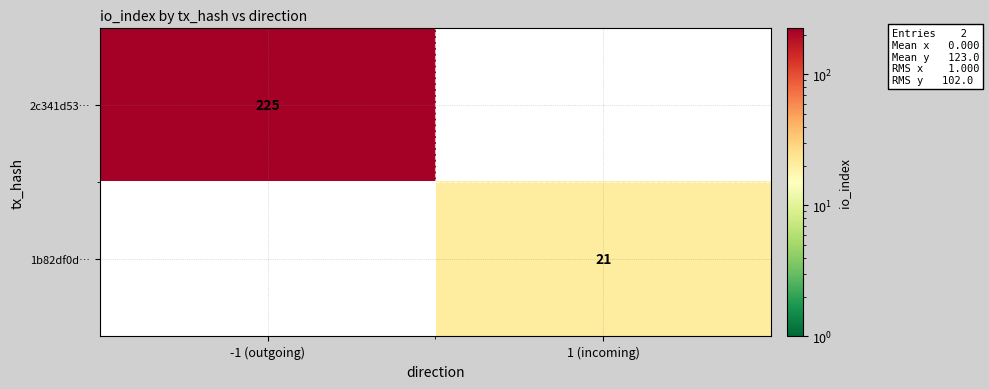

True or false: 1b82df0d… has a value of 10.8 at 1 (incoming).

False